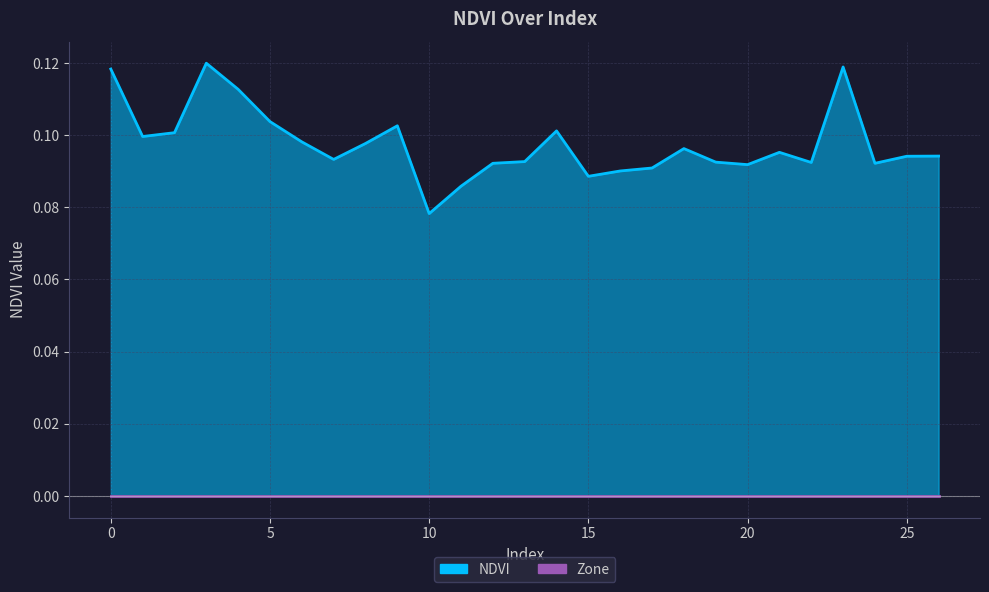

At which label is the value closest to 0?

10